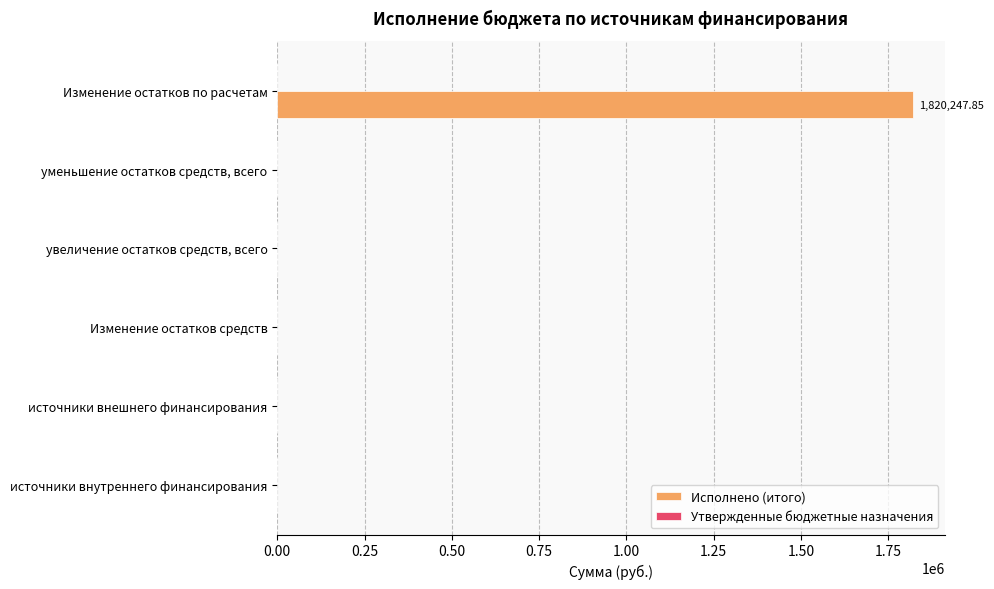

Between Изменение остатков средств and Изменение остатков по расчетам, which is larger?

Изменение остатков по расчетам